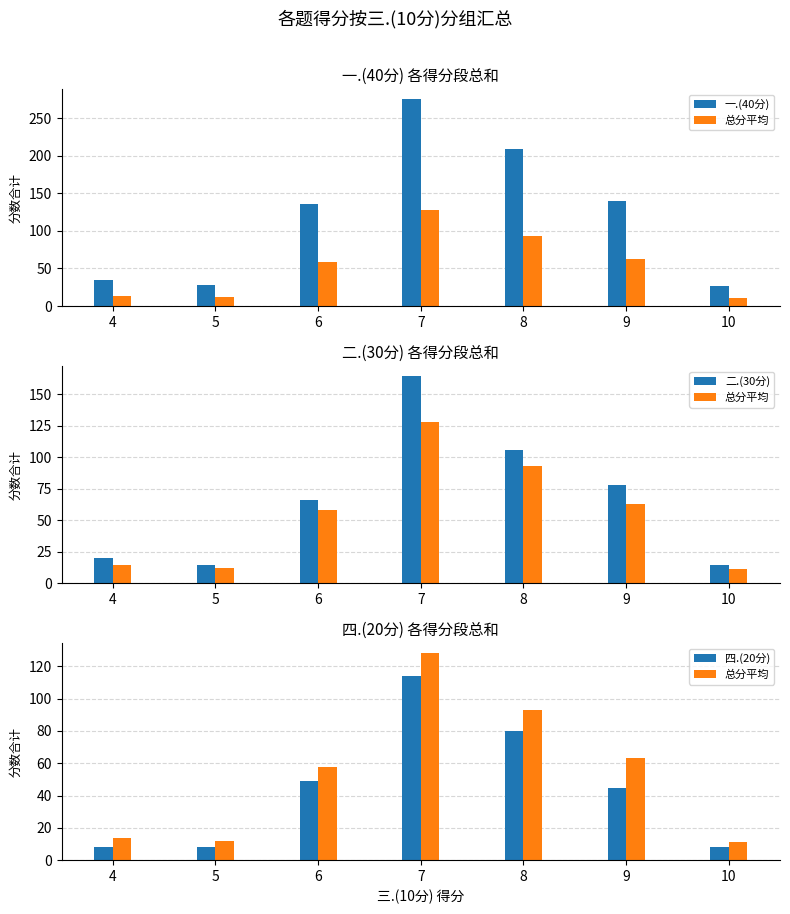

What is the value of the 一.(40分) bar at the 1st from the left?

34